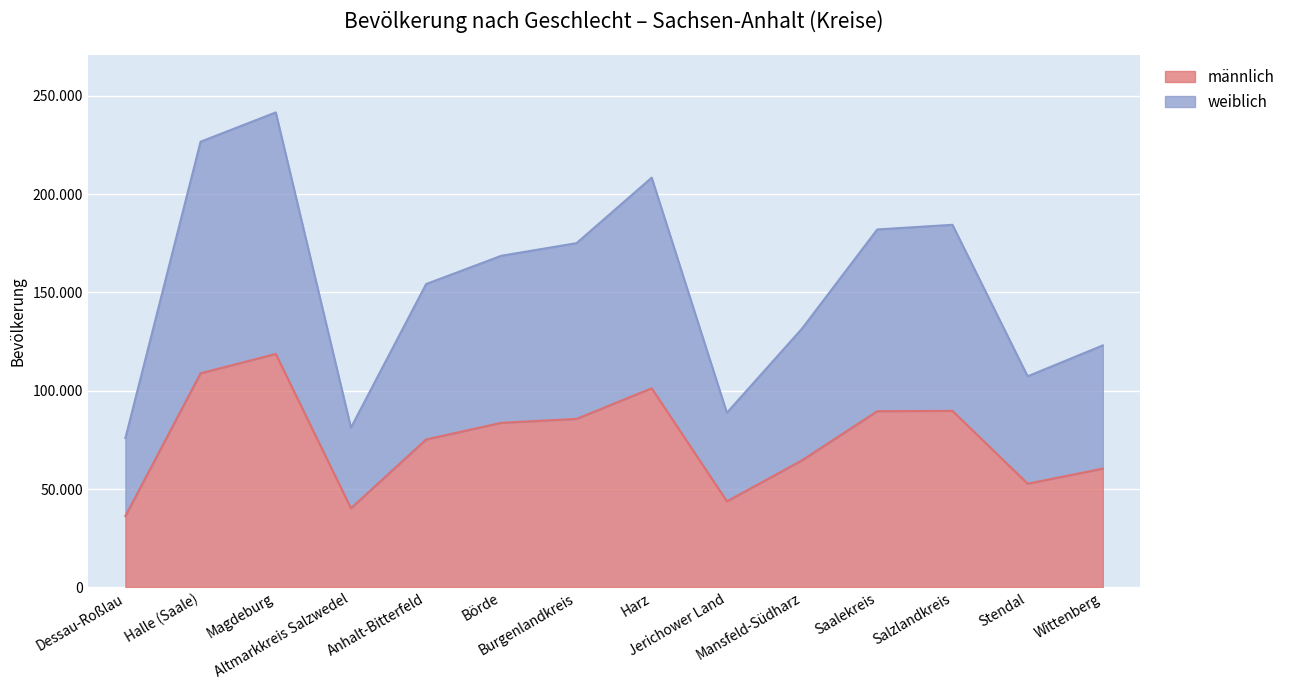

What is the maximum value shown in the chart?

241516